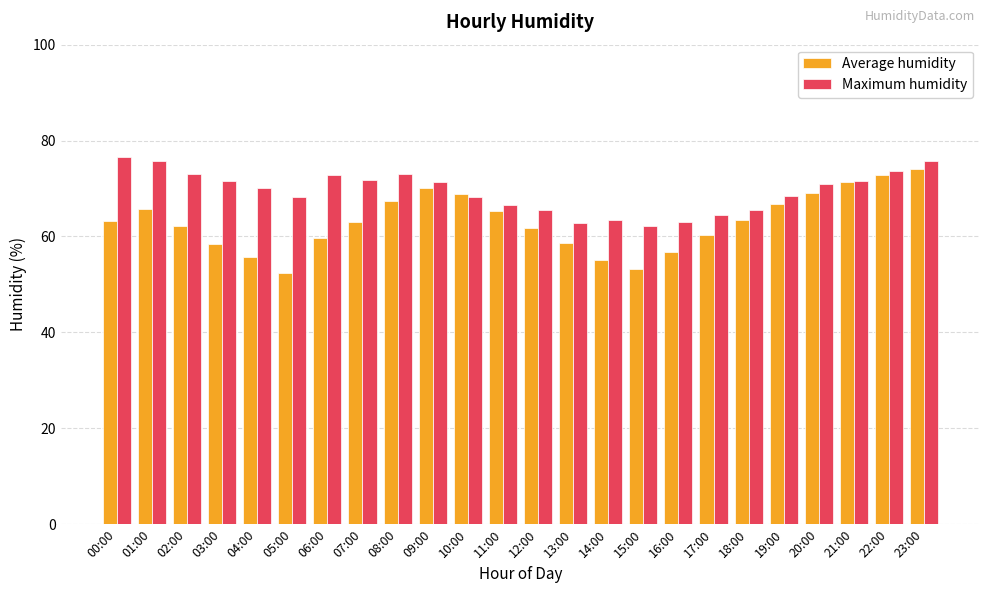

At how many categories does at least one series exceed 52?

24